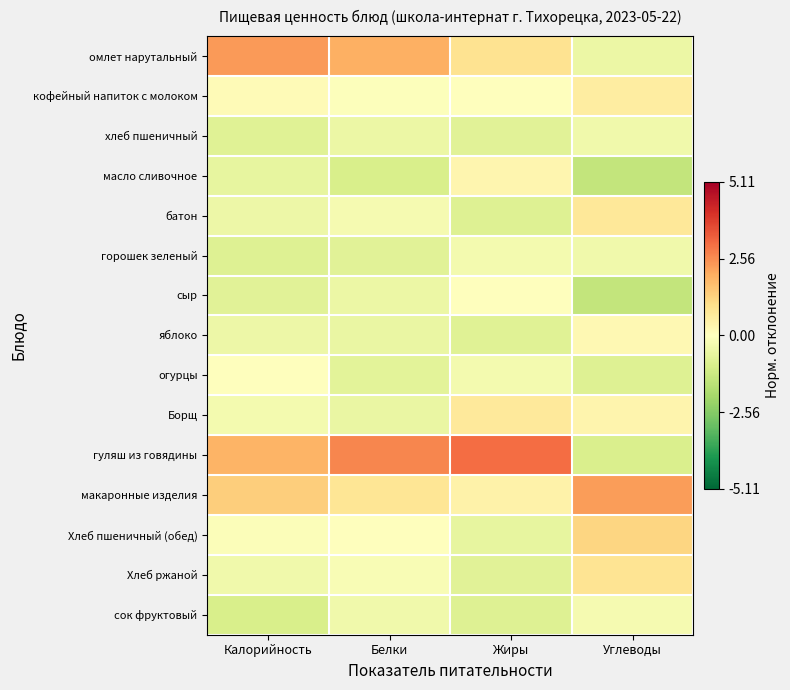

Reading left to right, list all the values displayed in this chart.

омлет нарутальный: Калорийность=2.3	Белки=2.0	Жиры=0.9	Углеводы=-0.5
кофейный напиток с молоком: Калорийность=0.1	Белки=-0.0	Жиры=-0.0	Углеводы=0.6
хлеб пшеничный: Калорийность=-0.8	Белки=-0.5	Жиры=-0.8	Углеводы=-0.4
масло сливочное: Калорийность=-0.6	Белки=-1.0	Жиры=0.3	Углеводы=-1.5
батон: Калорийность=-0.5	Белки=-0.2	Жиры=-0.8	Углеводы=0.7
горошек зеленый: Калорийность=-0.9	Белки=-0.8	Жиры=-0.3	Углеводы=-0.4
сыр: Калорийность=-0.8	Белки=-0.5	Жиры=-0.0	Углеводы=-1.5
яблоко: Калорийность=-0.5	Белки=-0.5	Жиры=-0.8	Углеводы=0.2
огурцы: Калорийность=-0.0	Белки=-0.7	Жиры=-0.3	Углеводы=-0.9
Борщ: Калорийность=-0.3	Белки=-0.5	Жиры=0.7	Углеводы=0.4
гуляш из говядины: Калорийность=1.9	Белки=2.6	Жиры=3.1	Углеводы=-1.0
макаронные изделия: Калорийность=1.4	Белки=0.8	Жиры=0.4	Углеводы=2.3
Хлеб пшеничный (обед): Калорийность=-0.1	Белки=0.0	Жиры=-0.6	Углеводы=1.2
Хлеб ржаной: Калорийность=-0.4	Белки=-0.2	Жиры=-0.8	Углеводы=0.8
сок фруктовый: Калорийность=-1.0	Белки=-0.4	Жиры=-0.9	Углеводы=-0.2